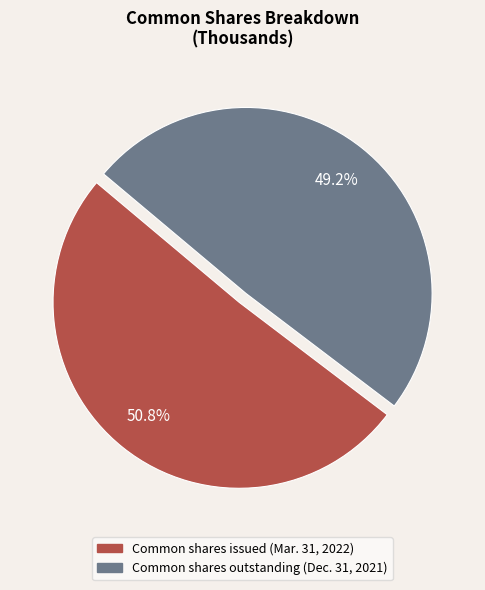

How much of the chart is everything except Common shares outstanding (Dec. 31, 2021)?

50.8%